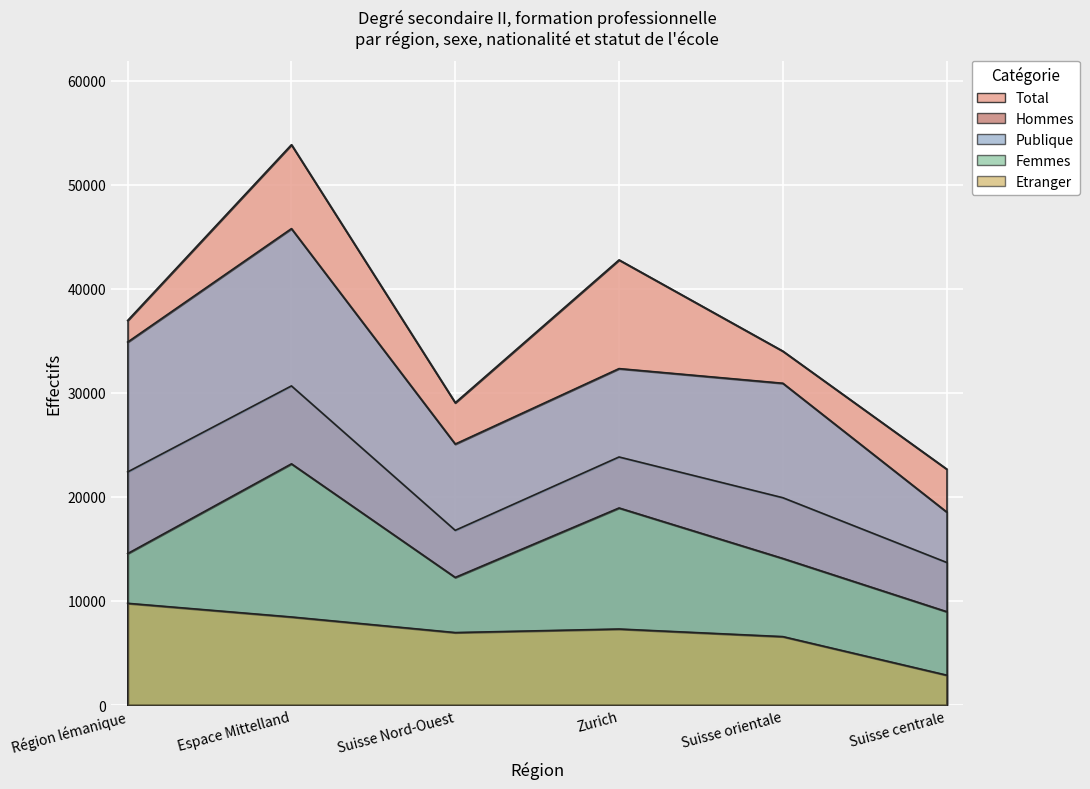

What is the average value of the Hommes series?

21218